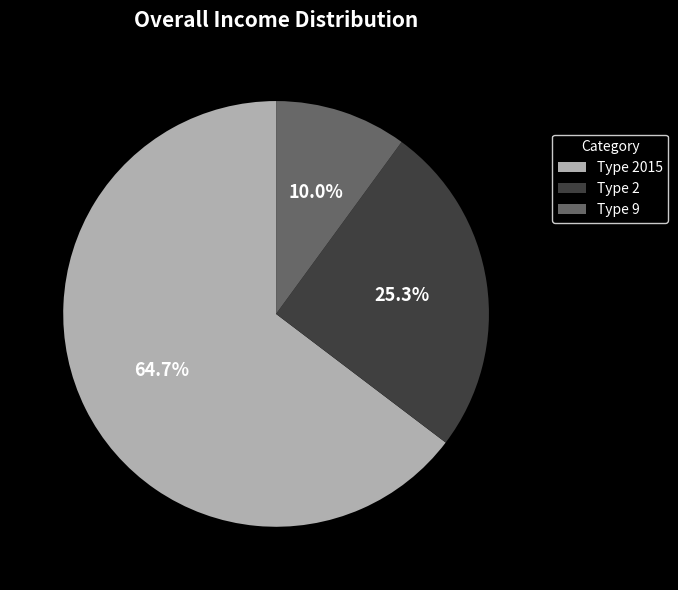

Which has a higher value, Type 9 or Type 2015?

Type 2015